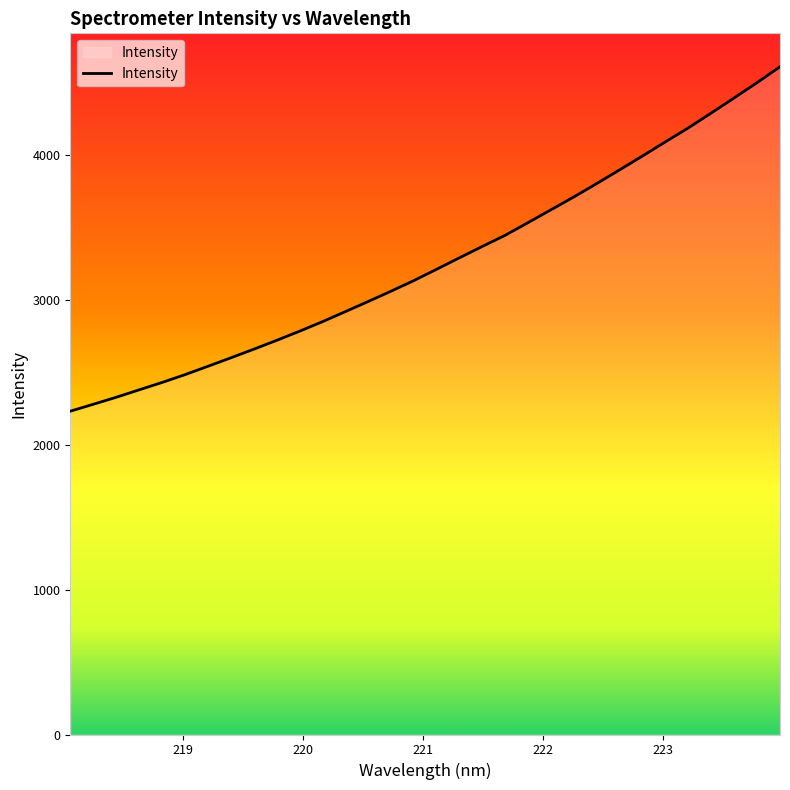

What is the difference between the second highest and minimum values?

2269.5